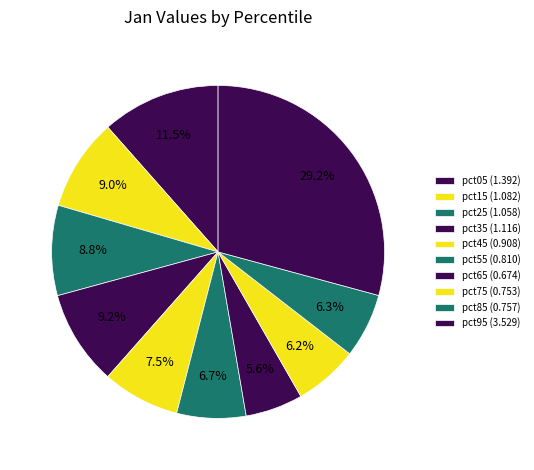

What percentage do pct65 and pct45 together represent?

13.1%